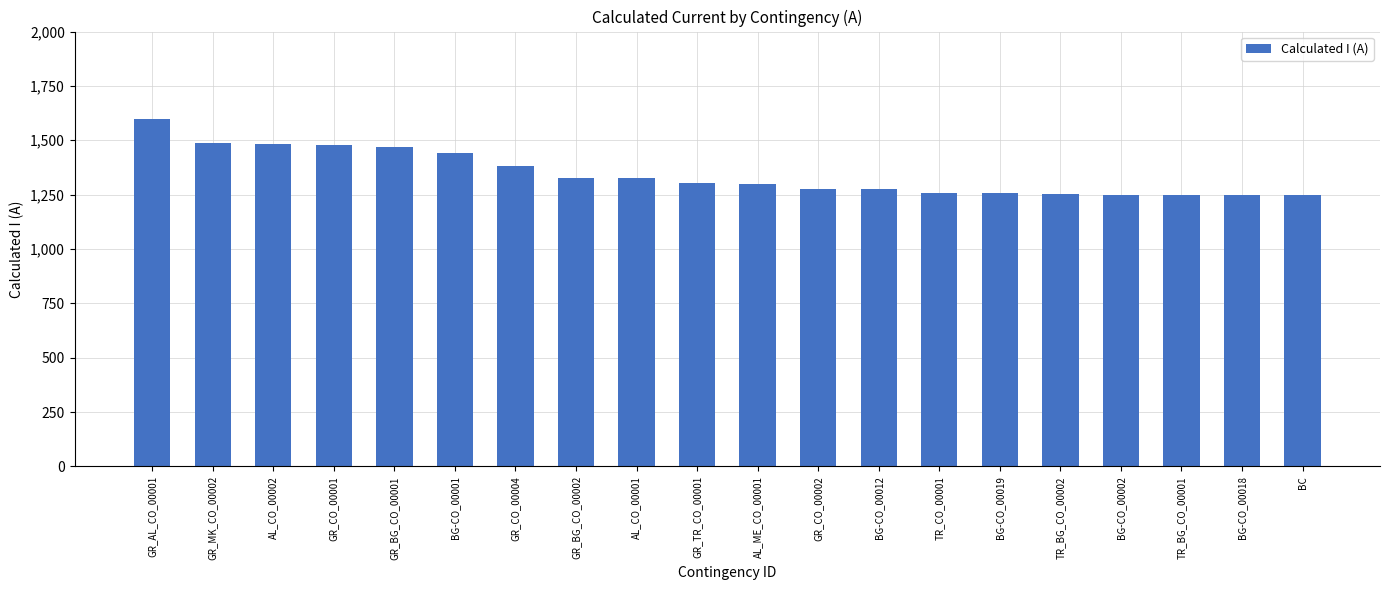

What is the ratio of the value at BC to the value at GR_TR_CO_00001?

1.0